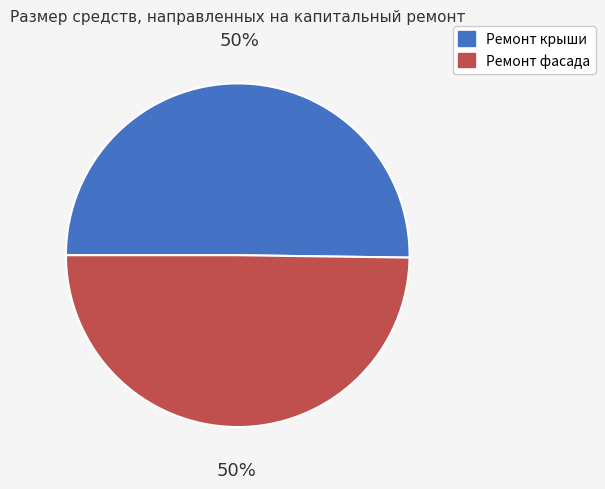

Count the number of slices in the pie.

2